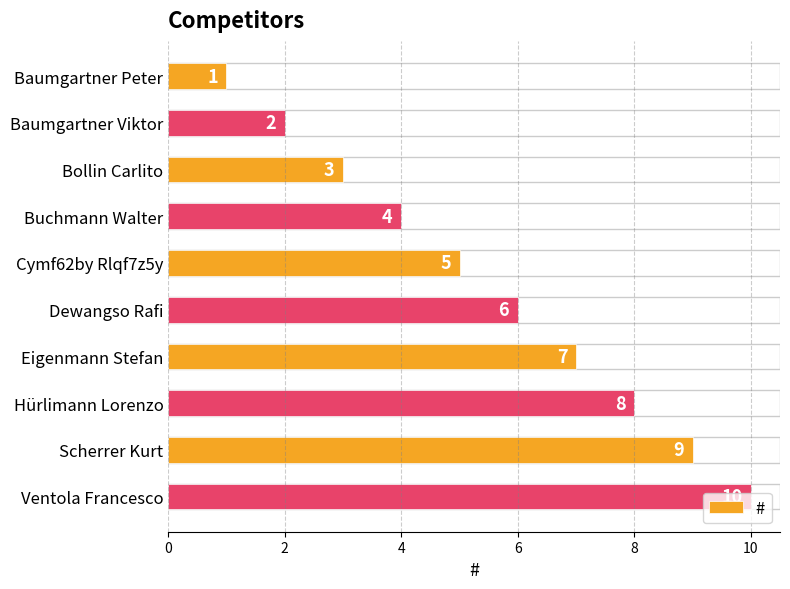

Count the values in the range 3 to 8.

6